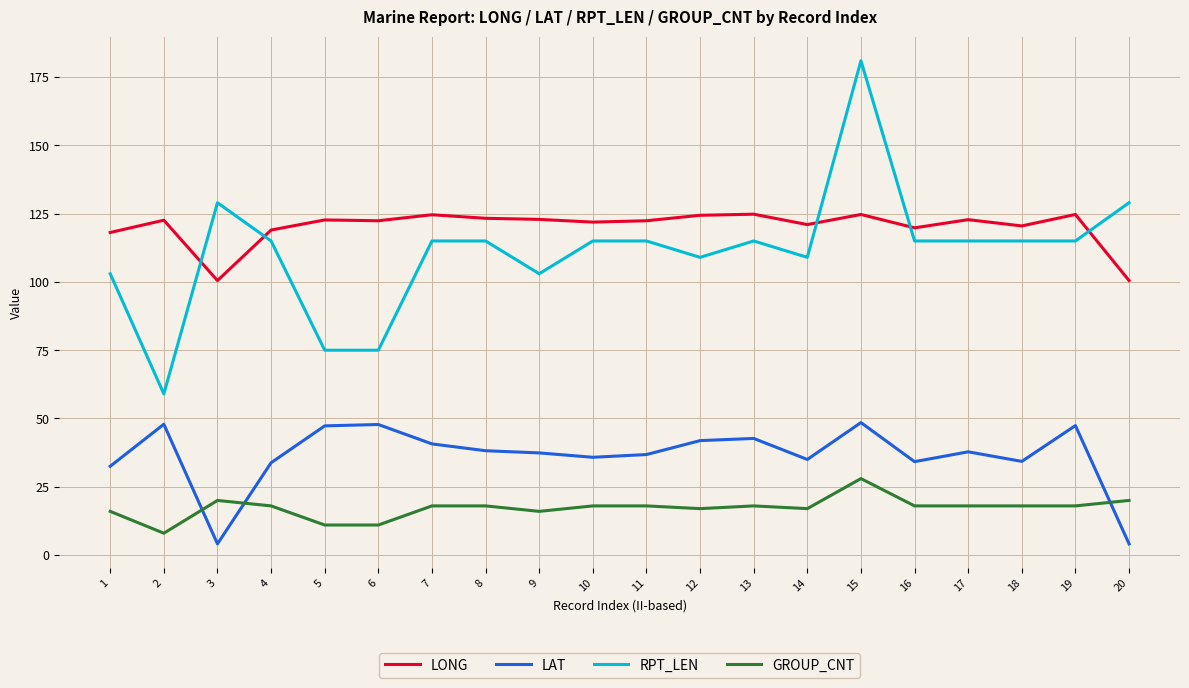

The GROUP_CNT series shows 4.7 at 4. True or false?

False